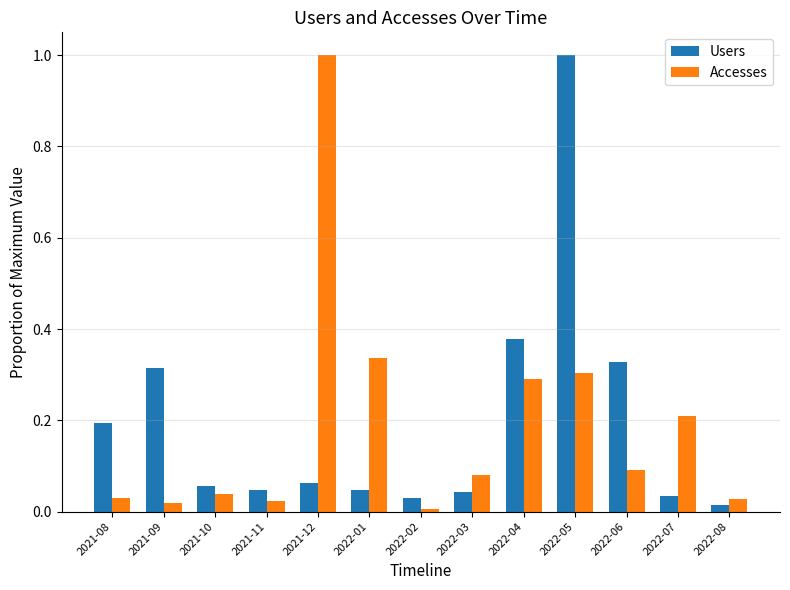

What position from the left is 2022-07?

12